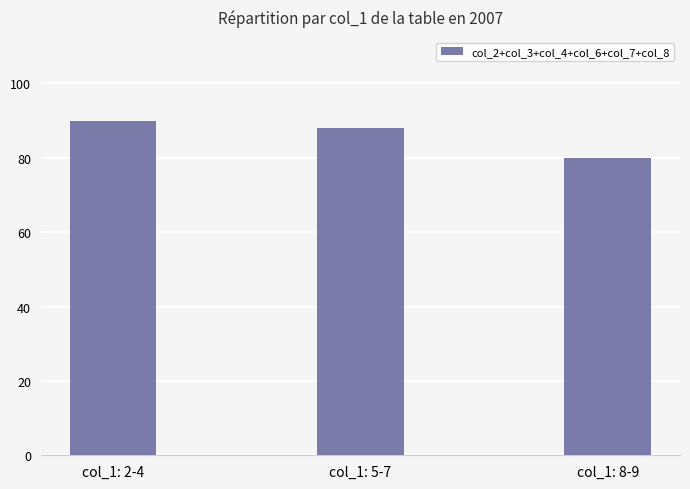

Reading left to right, what are all the values shown in this chart?

col_1: 2-4=90	col_1: 5-7=88	col_1: 8-9=80